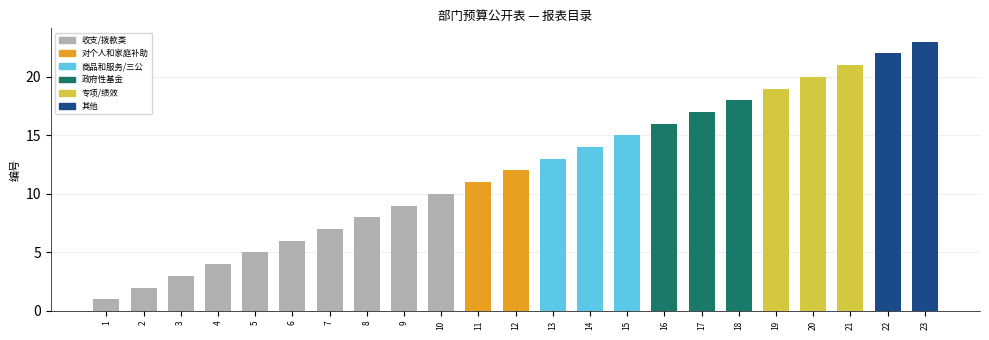

At which category does the chart reach its peak across all series?

23